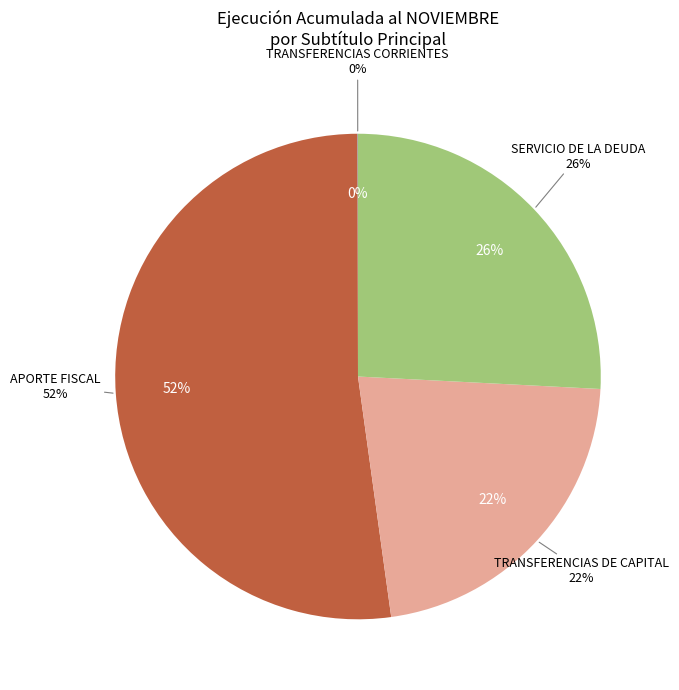

To the nearest percent, what is the difference between the TRANSFERENCIAS DE CAPITAL and SERVICIO DE LA DEUDA slice percentages?

4%